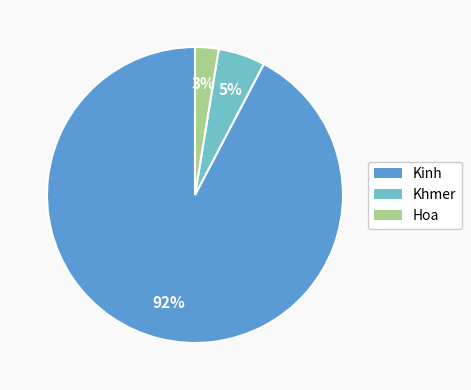

Is it true that Kinh is 92% of the pie?

True